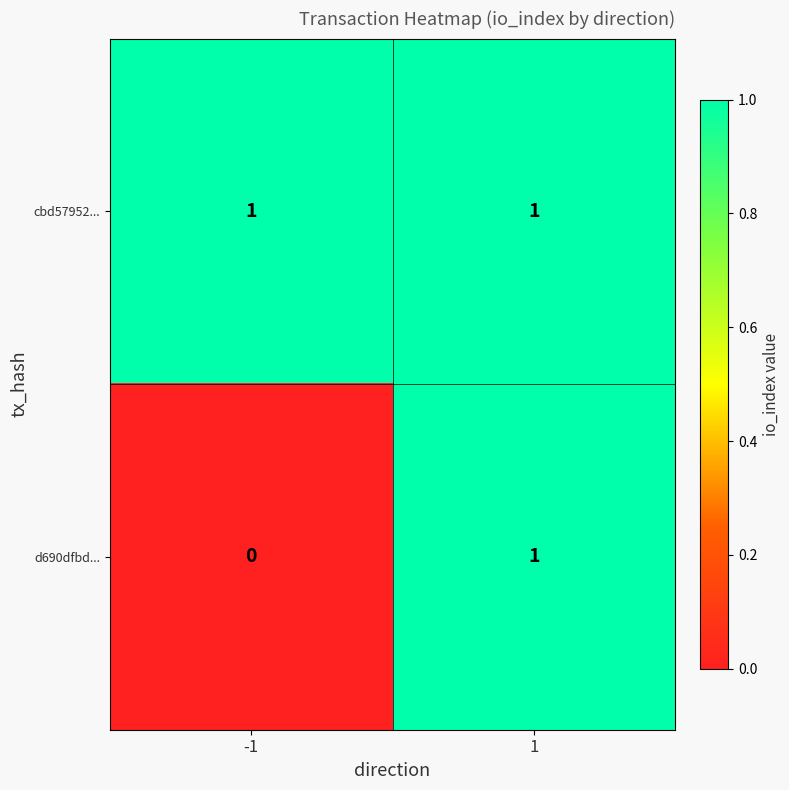

Reading left to right, extract all data points from this chart.

cbd57952...: 1	1
d690dfbd...: 0	1